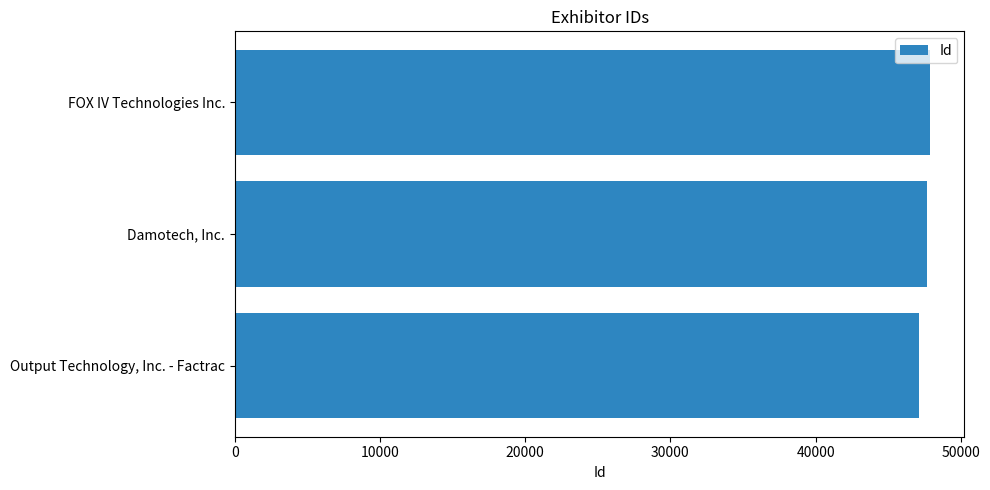

How many data points are less than 47698?

1